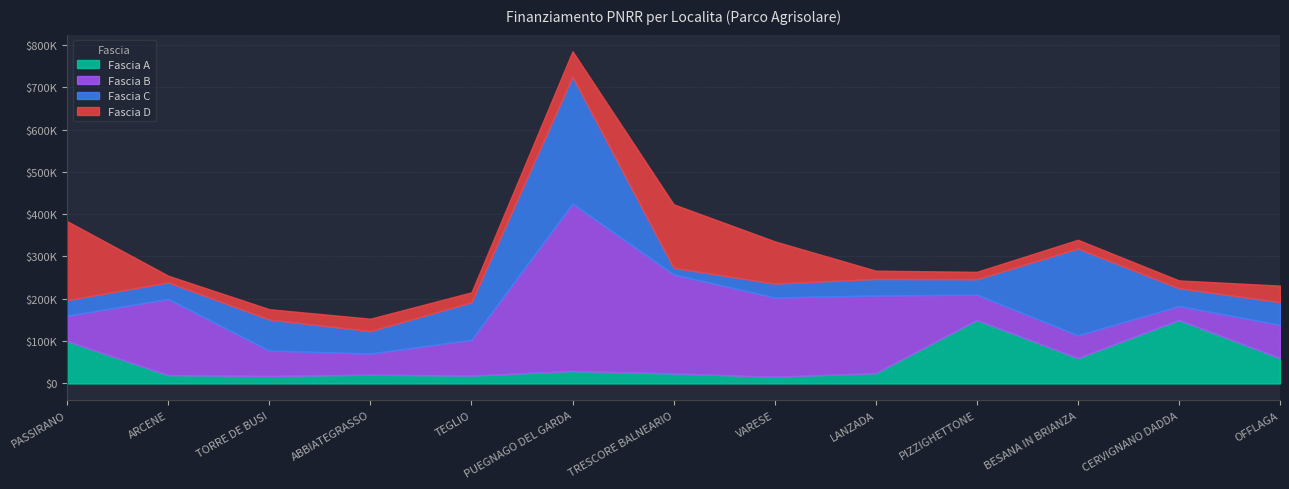

What is the greatest value displayed?

395644.9